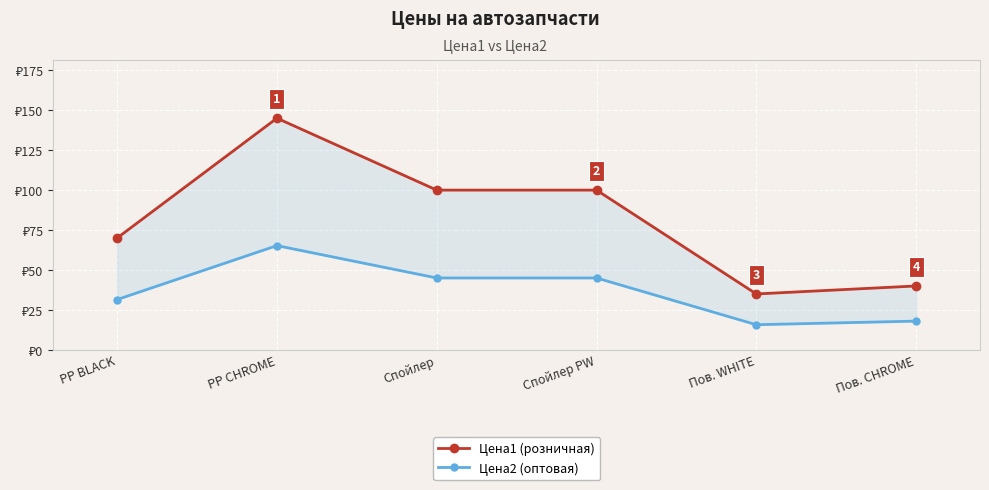

True or false: Цена2 has more than 0 points higher than both neighbors.

True